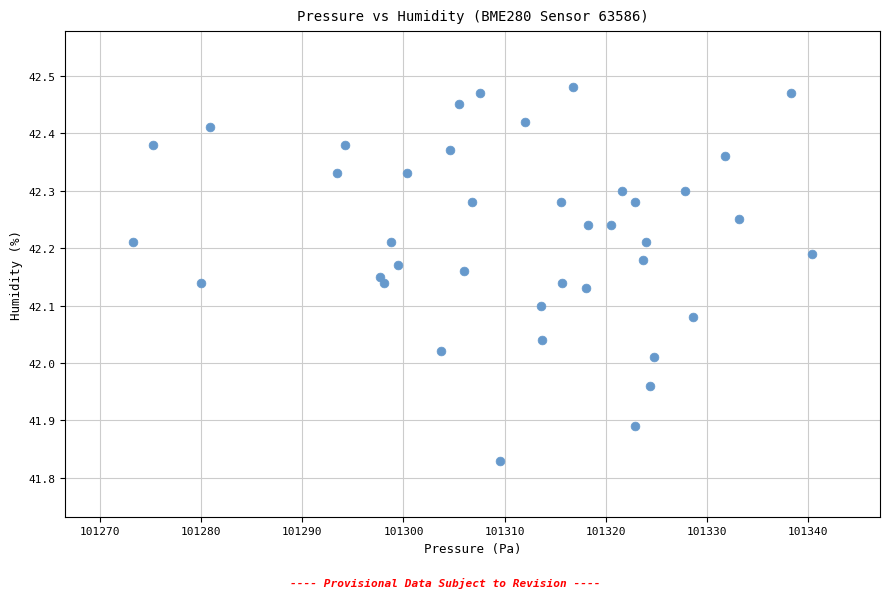

What is the range of X values (max minus min)?

67.2